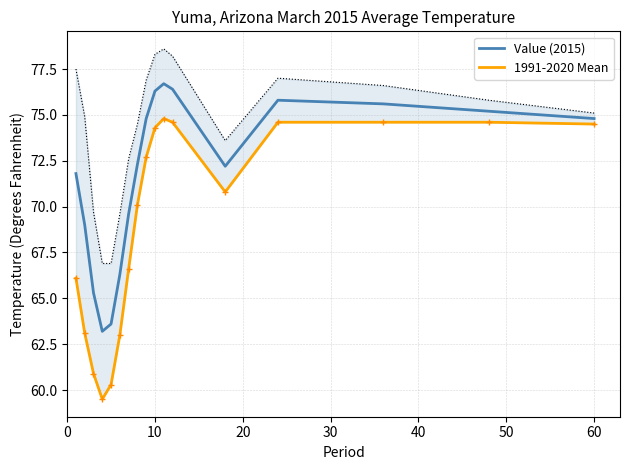

List the series in order of their peak value, highest first.

Value (2015), 1991-2020 Mean